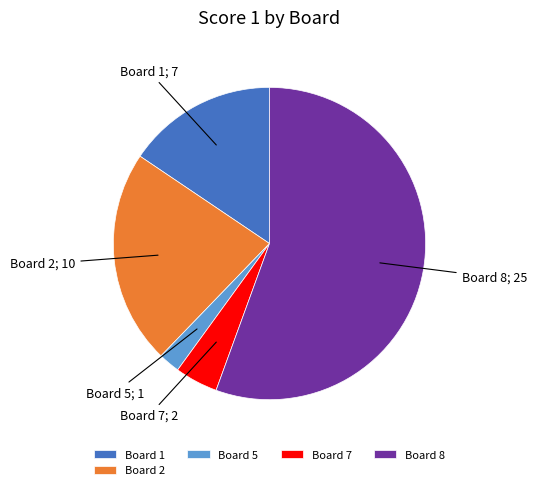

Does Board 1 represent more than half of the total?

No